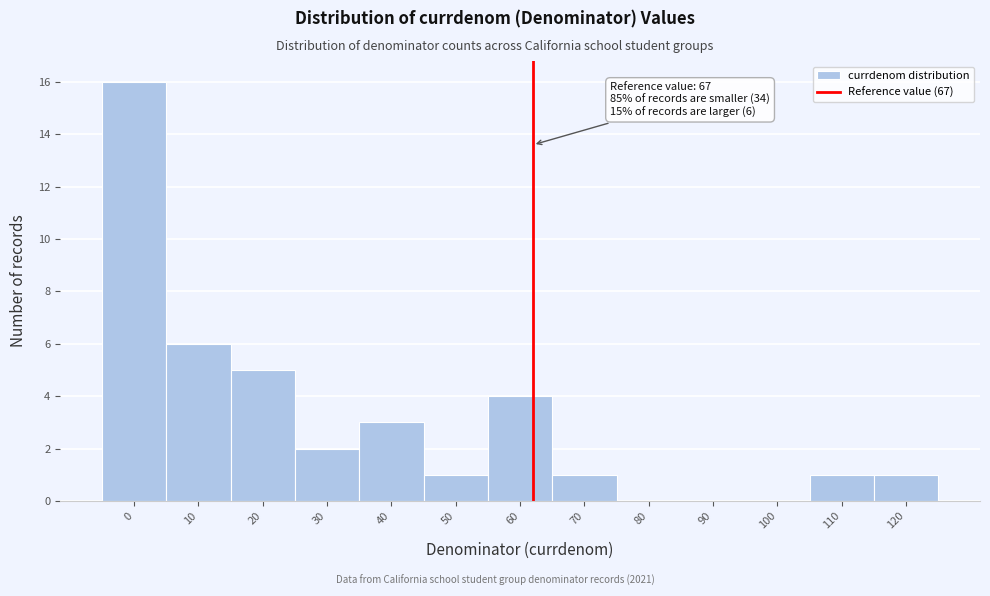

Reading left to right, what are all the values shown in this chart?

0=16	10=6	20=5	30=2	40=3	50=1	60=4	70=1	80=0	90=0	100=0	110=1	120=1